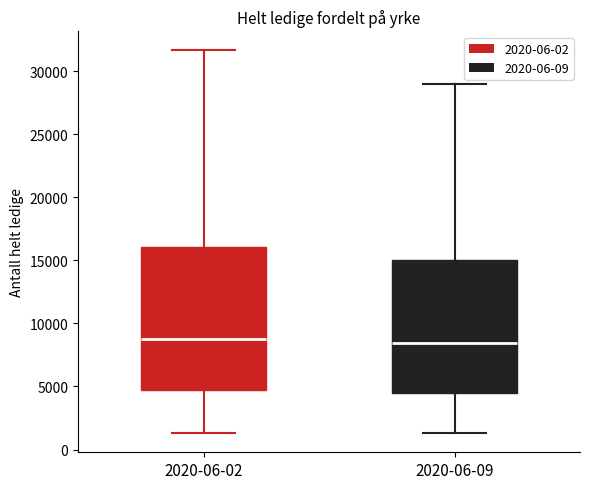

Reading left to right, transcribe this box plot: for each box, give where its median line is, the range the box spans, and where its two whiskers end, as read against the y-axis. The values are not printed on the chart, so give them approximately, as read against the axis.

2020-06-02: median 9000, box 4500 to 16000, whiskers 1500 to 31500
2020-06-09: median 8500, box 4500 to 15000, whiskers 1500 to 29000